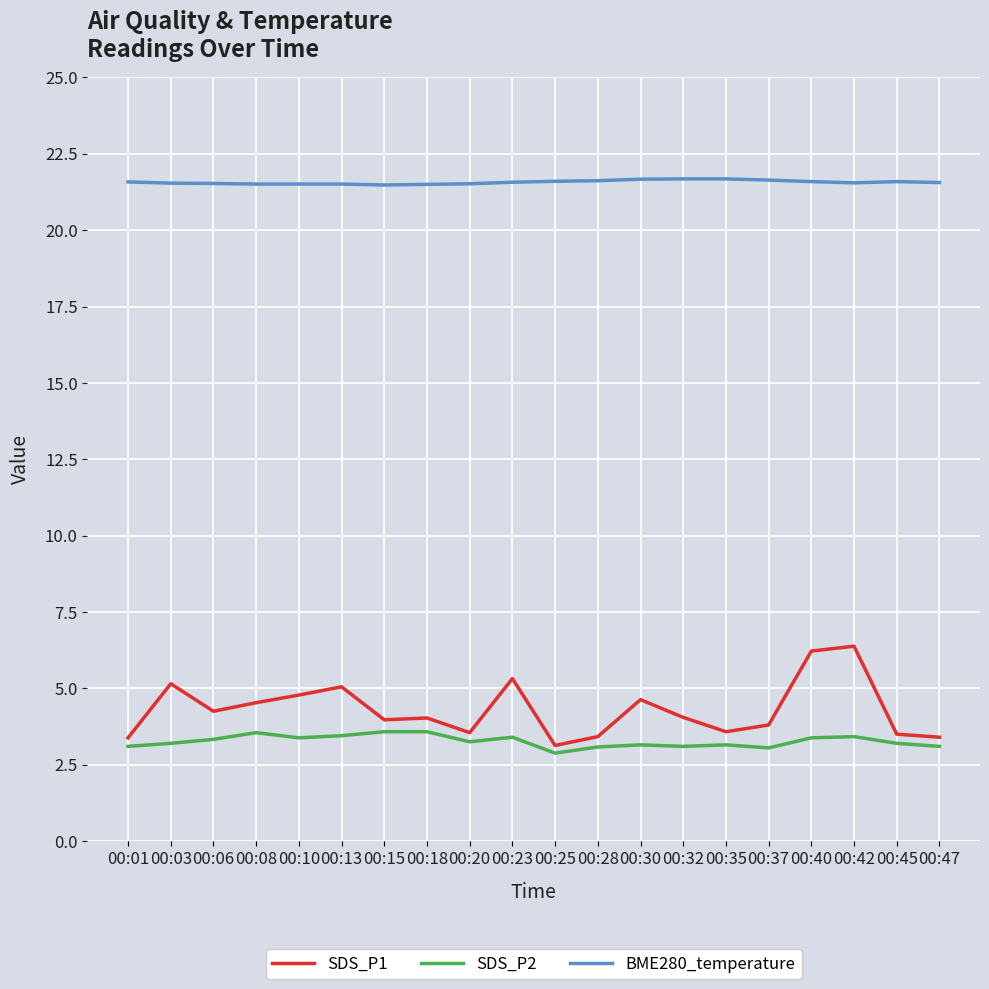

The SDS_P1 series shows 5.2 at 00:03. True or false?

True